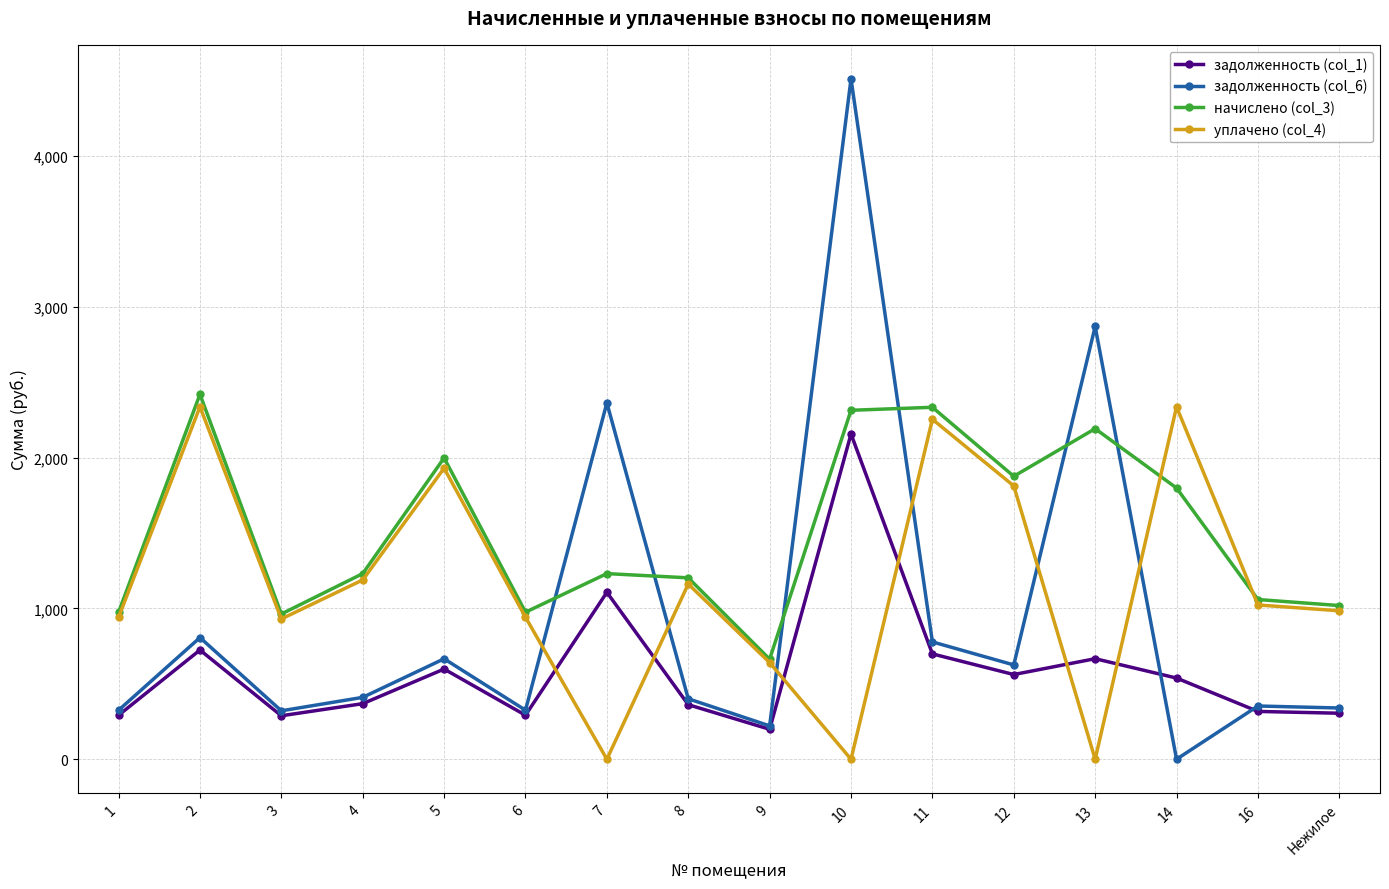

What is the lowest value of the задолженность (col_1) series?

198.5